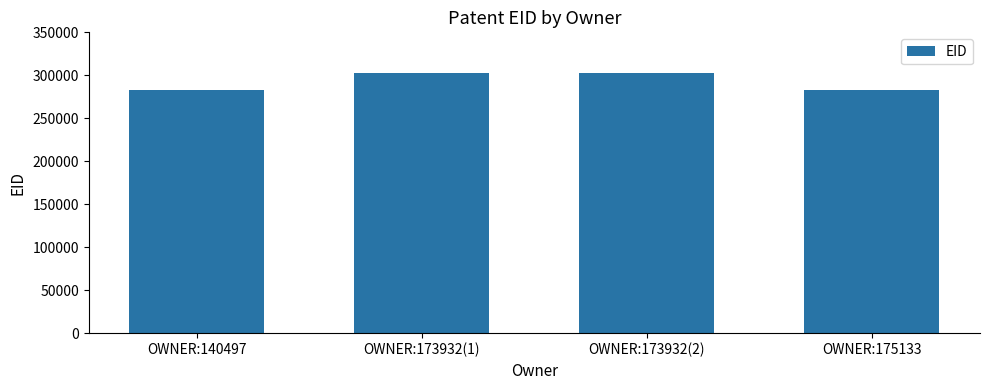

Approximately how many times larger is the value at OWNER:173932(2) compared to OWNER:175133?

1.1